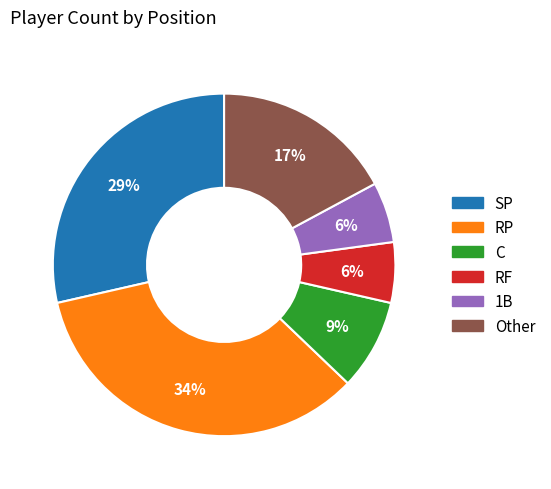

What is the ratio of the value at RP to the value at Other?

2.0